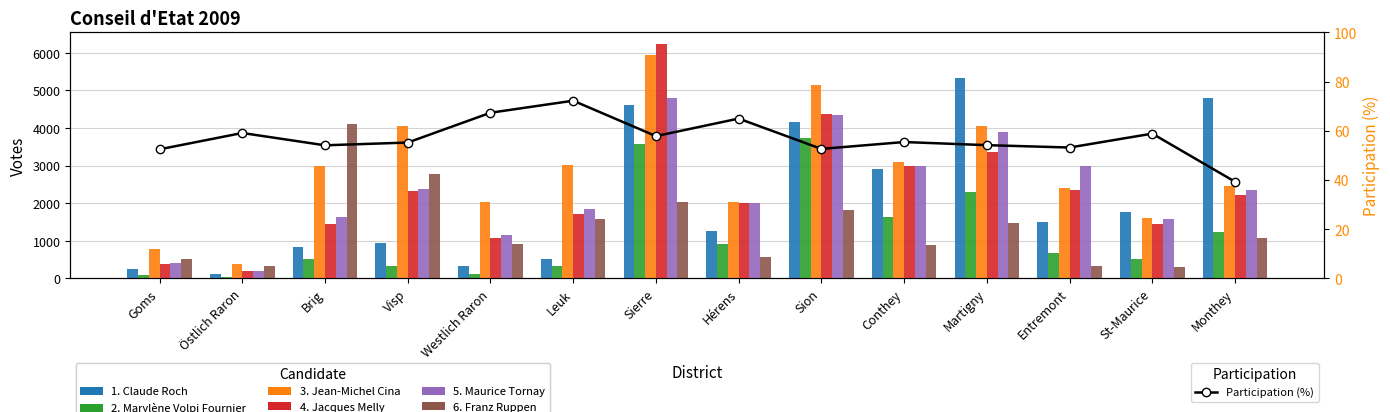

How many data points in 4. Jacques Melly are above 2217?

6